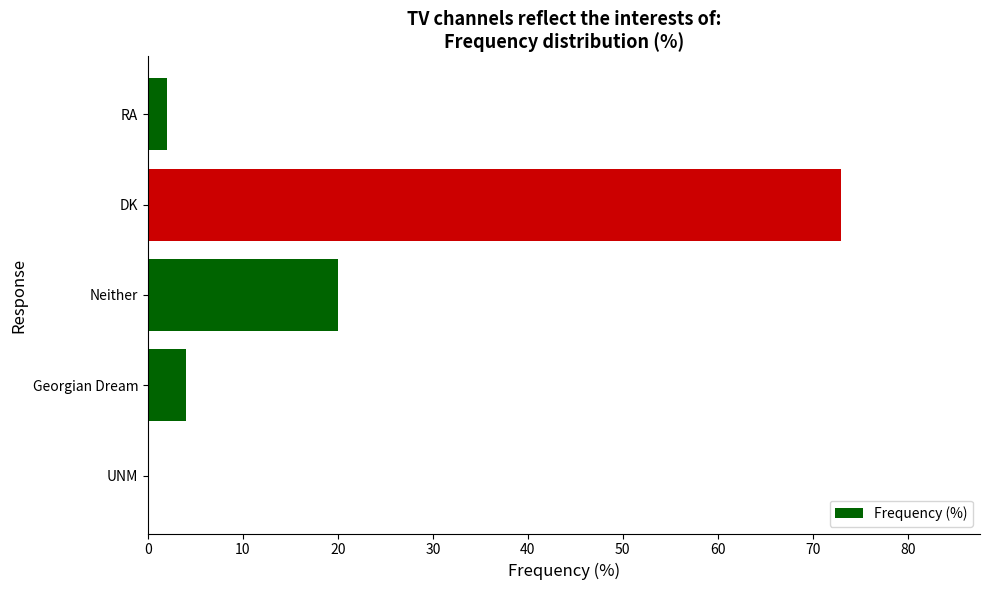

Is it true that the value at Neither is 20?

True